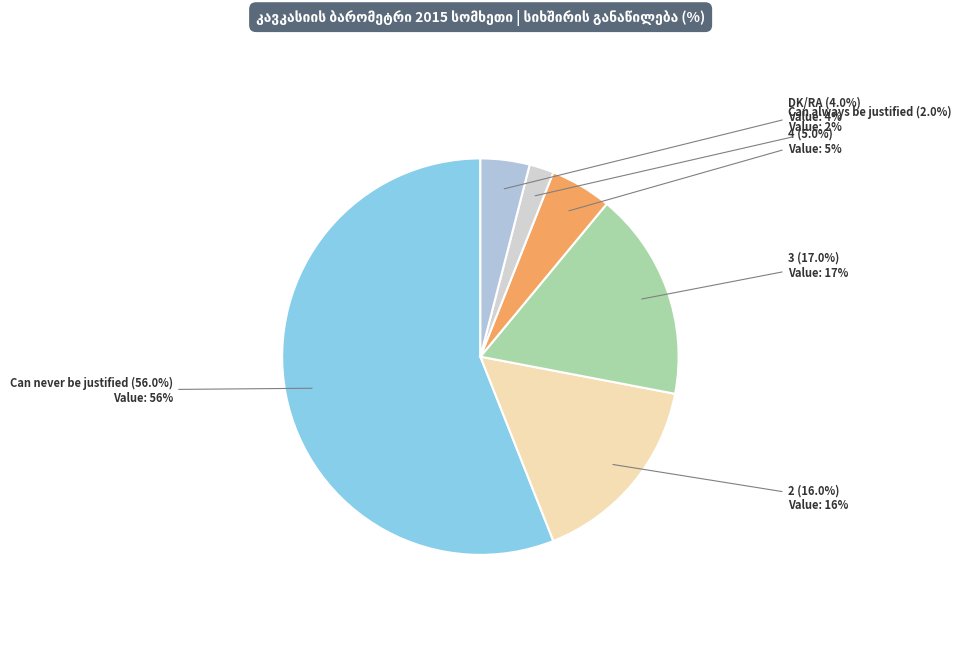

How many segments does this pie chart have?

6